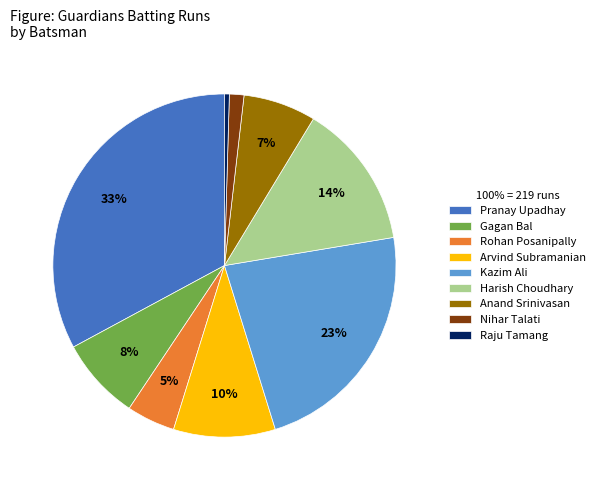

True or false: Gagan Bal accounts for 19% of the total.

False